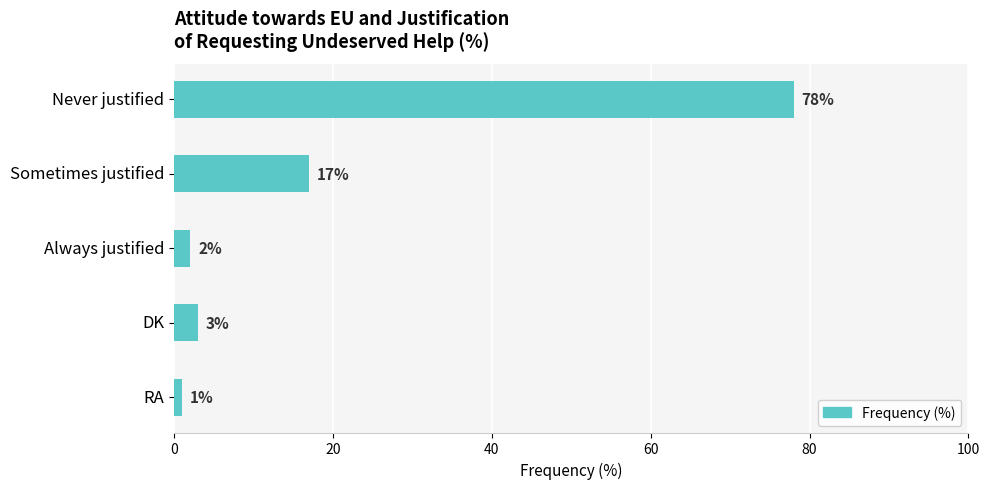

How many bars are there in total?

5